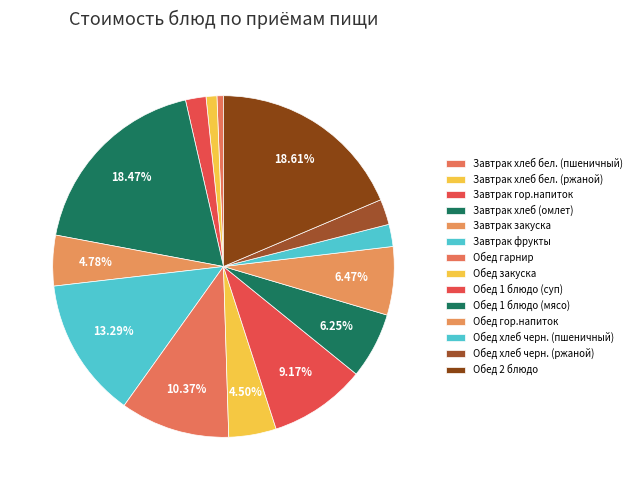

How many slices are in this pie chart?

14